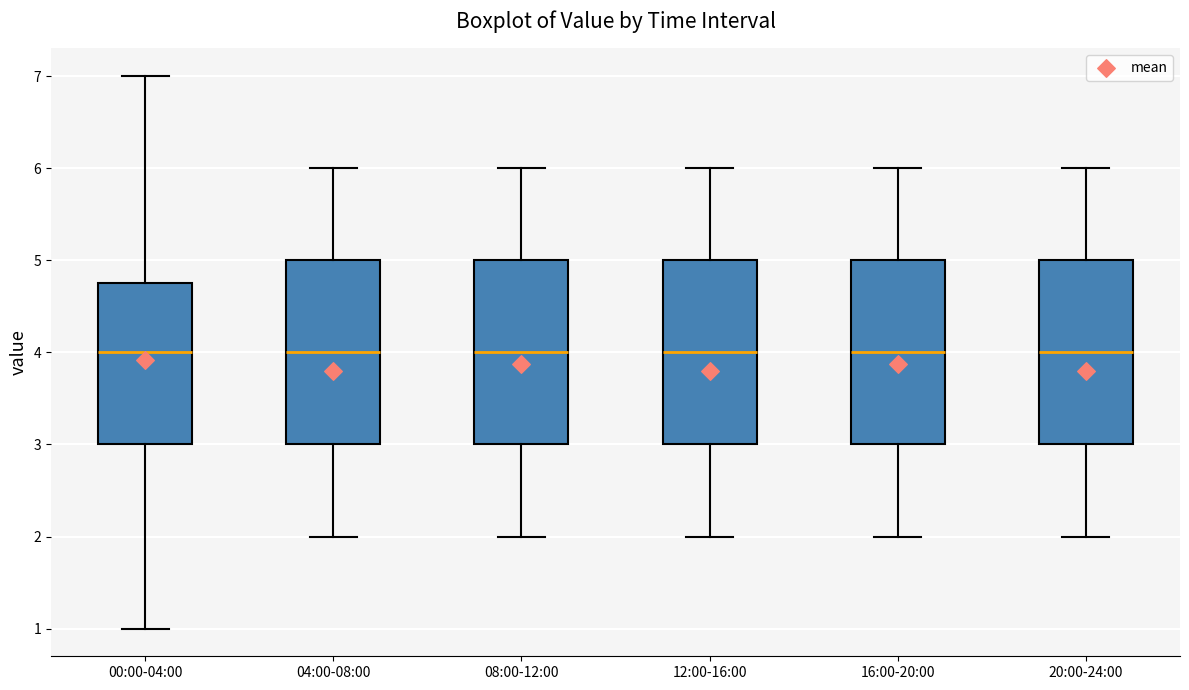

Reading left to right, read every box against the y-axis: the position of its median line, the range the box covers, and the ends of its whiskers. The values are not printed on the chart, so give them approximately, as read against the axis.

00:00-04:00: median 4.0, box 3.0 to 4.8, whiskers 1.0 to 7.0
04:00-08:00: median 4.0, box 3.0 to 5.0, whiskers 2.0 to 6.0
08:00-12:00: median 4.0, box 3.0 to 5.0, whiskers 2.0 to 6.0
12:00-16:00: median 4.0, box 3.0 to 5.0, whiskers 2.0 to 6.0
16:00-20:00: median 4.0, box 3.0 to 5.0, whiskers 2.0 to 6.0
20:00-24:00: median 4.0, box 3.0 to 5.0, whiskers 2.0 to 6.0